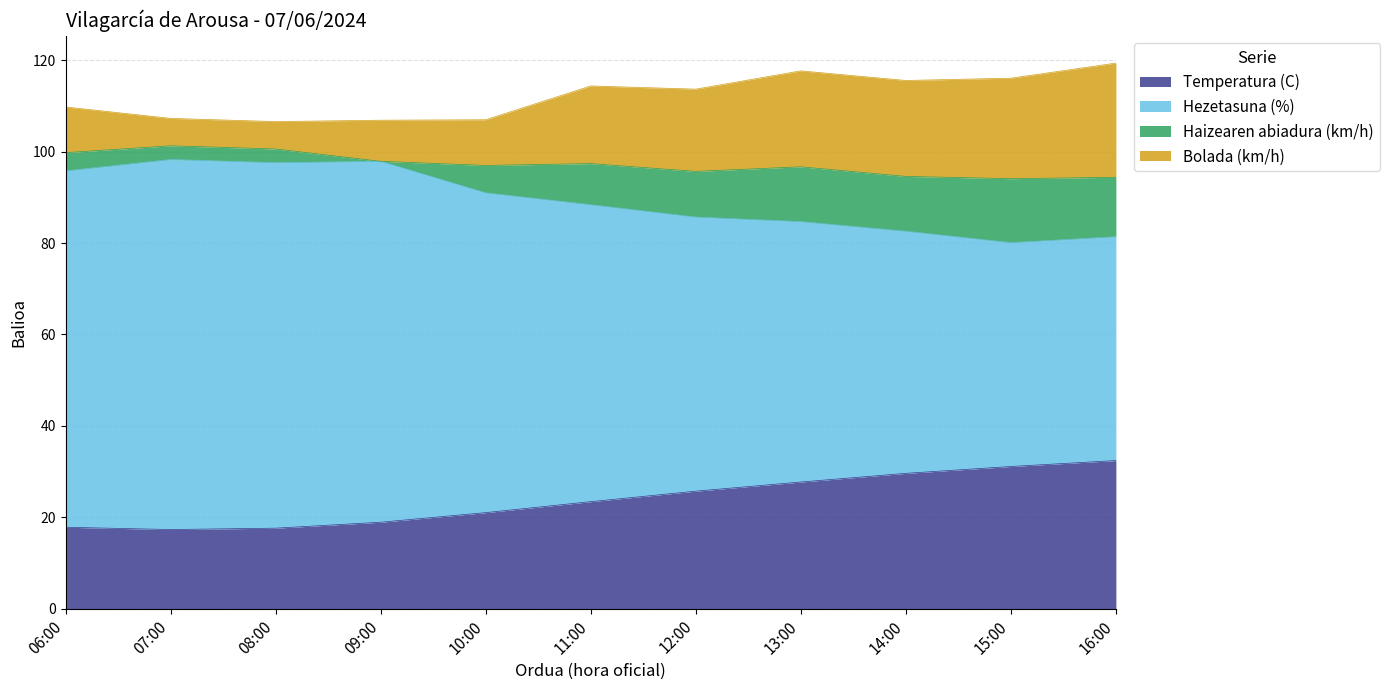

What is the label of the 1st point from the left?

06:00